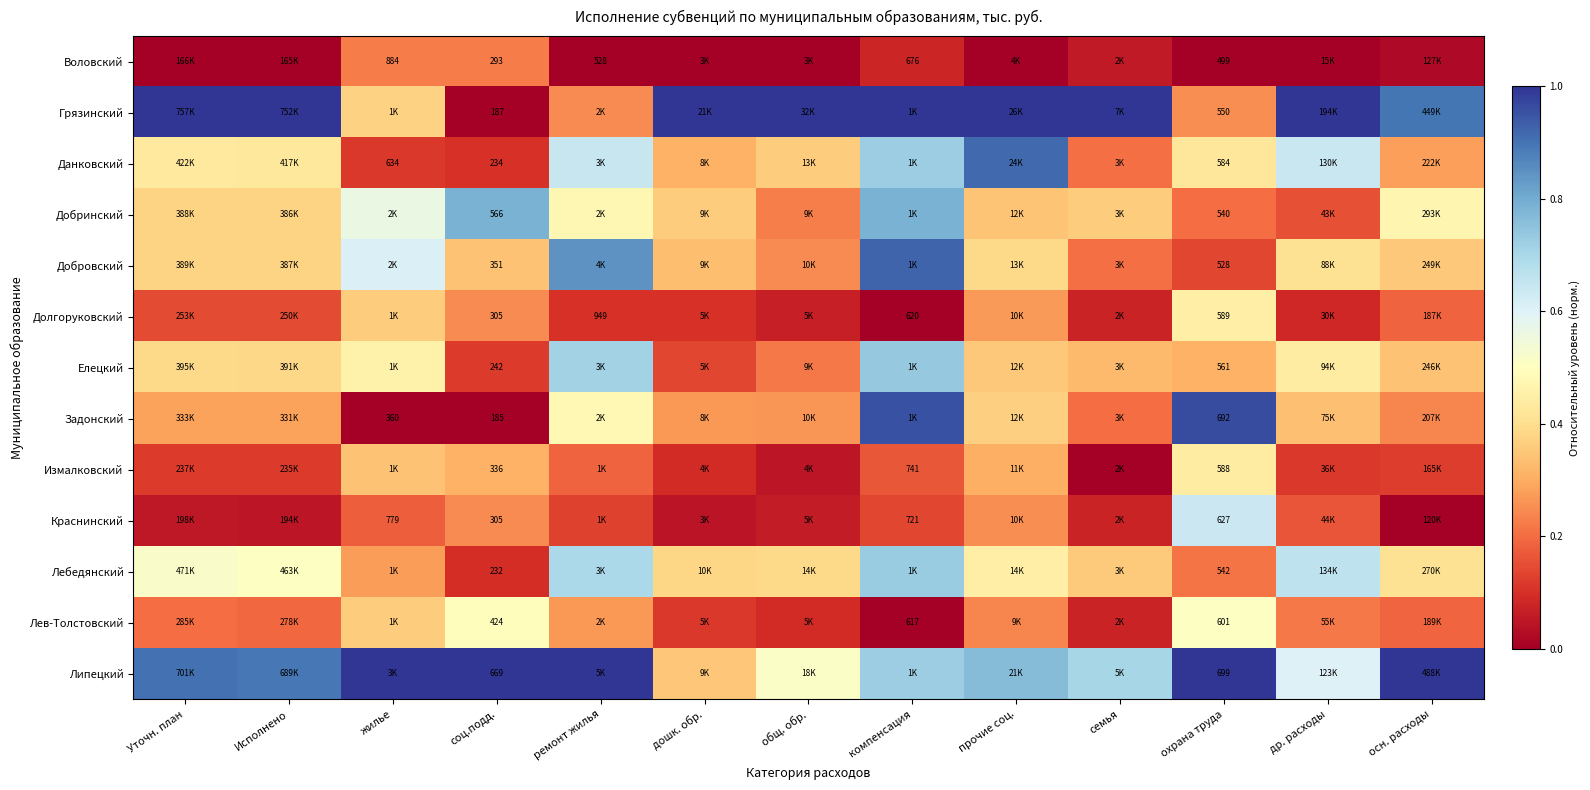

Rank the series at прочие соц. from lowest to highest value.

Воловский, Лев-Толстовский, Краснинский, Долгоруковский, Измалковский, Добринский, Елецкий, Задонский, Добровский, Лебедянский, Липецкий, Данковский, Грязинский